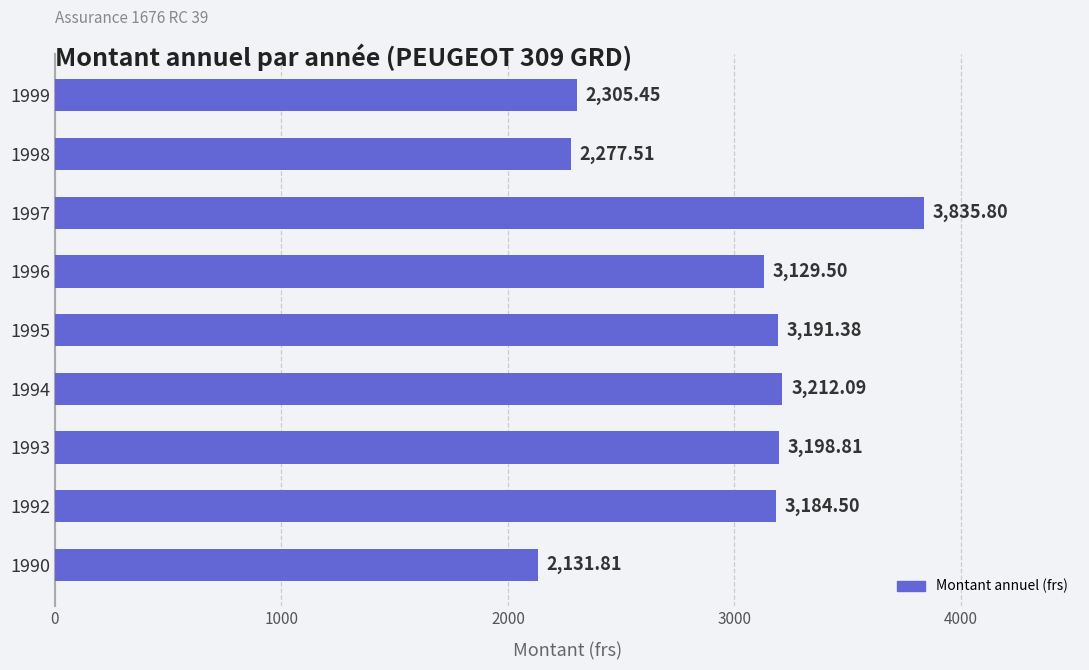

Rank the categories by value from lowest to highest.

1990, 1998, 1999, 1996, 1992, 1995, 1993, 1994, 1997